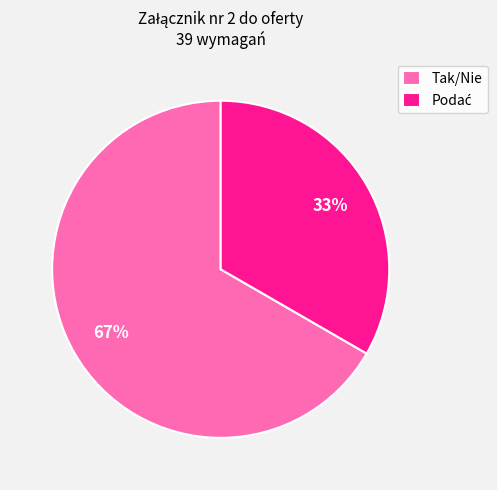

Which slice is the largest?

Tak/Nie